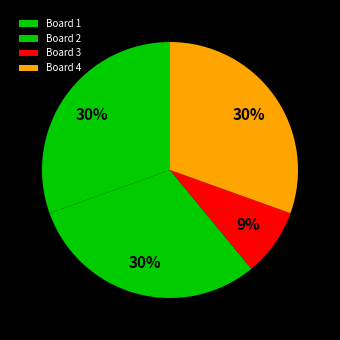

To the nearest percent, what is the average slice percentage?

25%